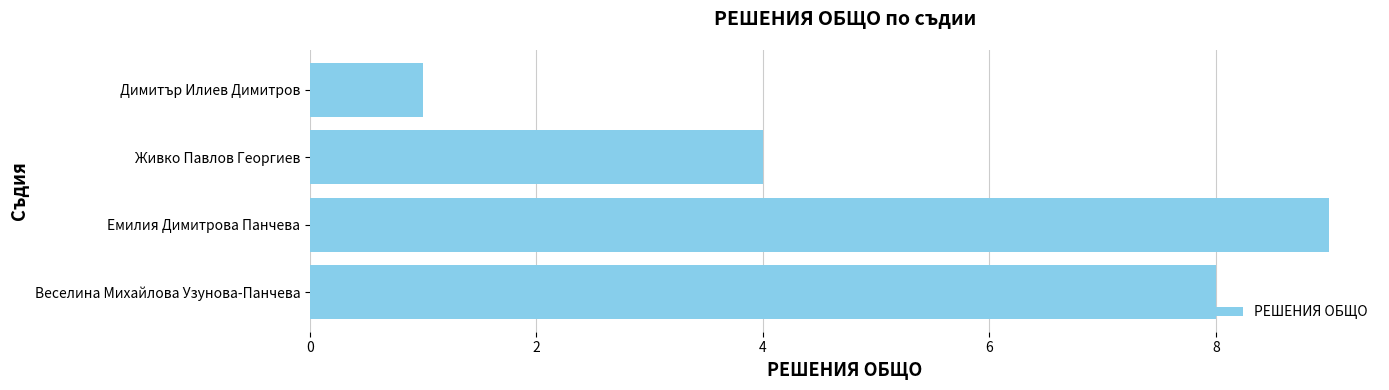

What is the sum of all values?

22